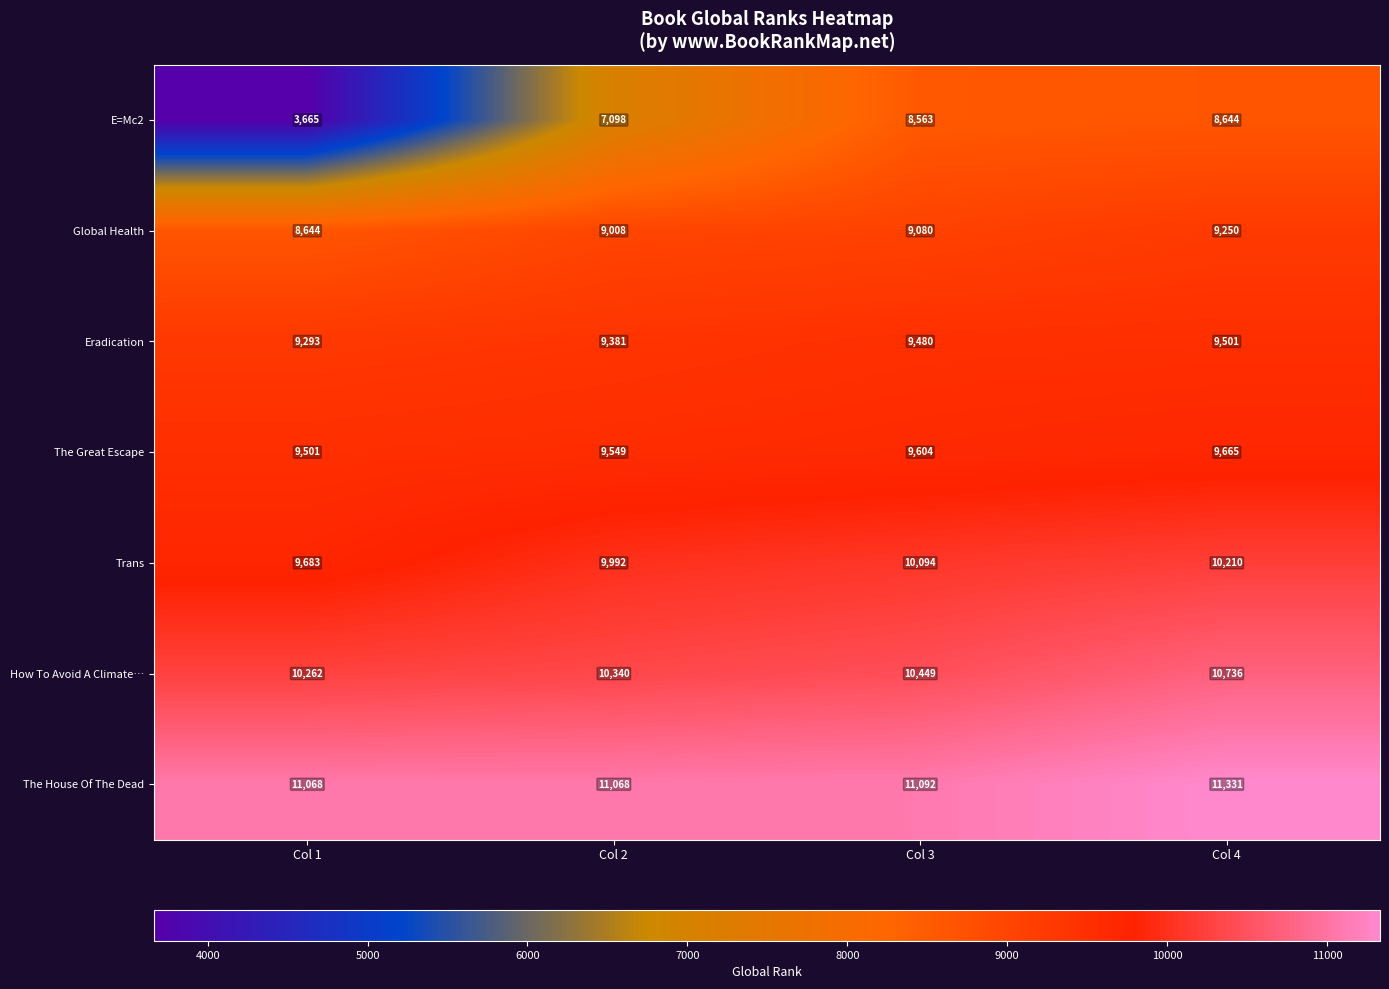

What is the maximum value shown in the chart?

11331